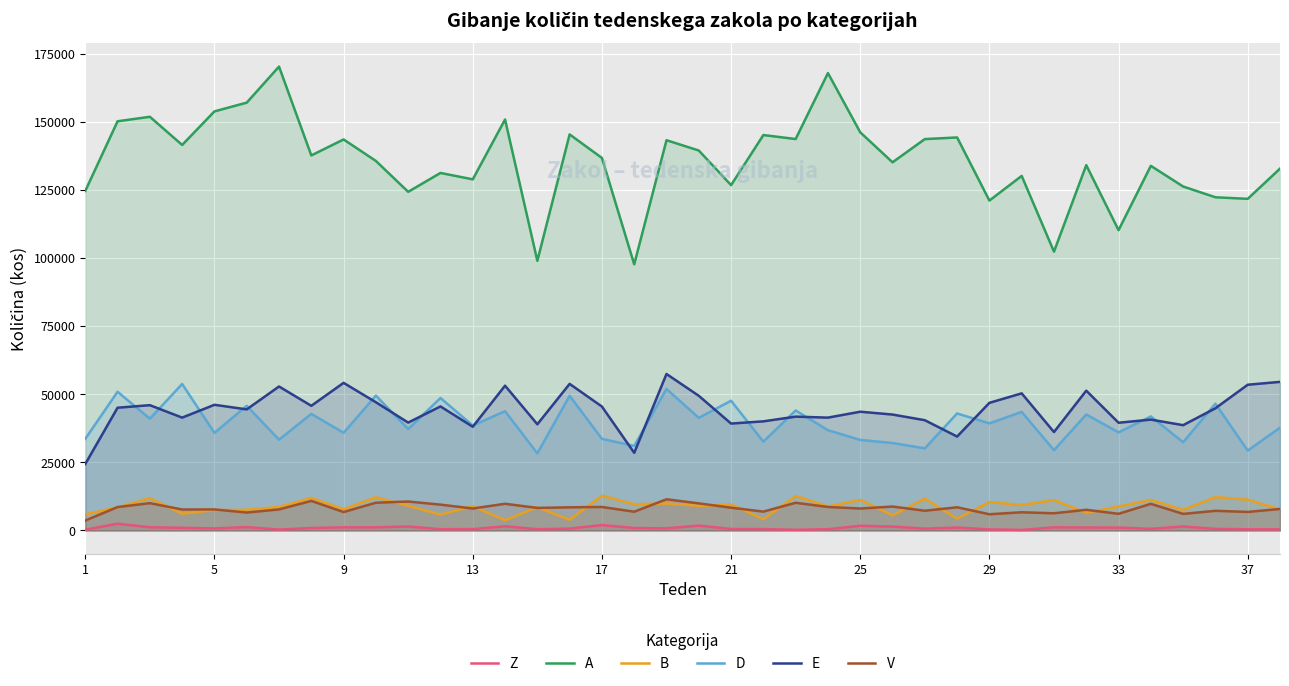

What is the minimum value shown in the chart?

190